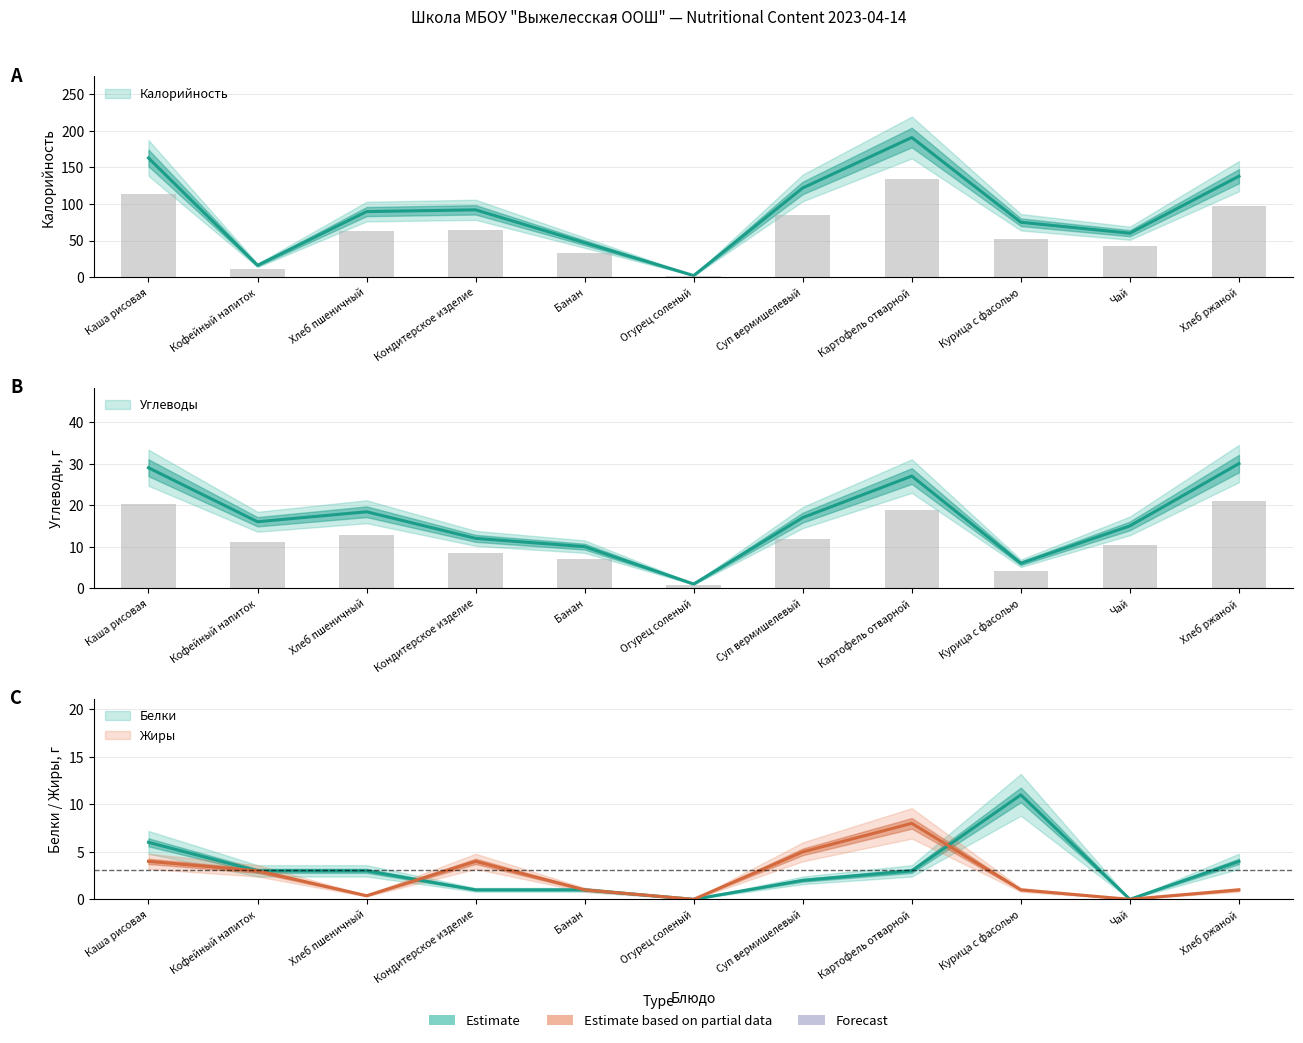

Is the value of Углеводы at Хлеб пшеничный greater than the value of Белки at Кондитерское изделие?

Yes